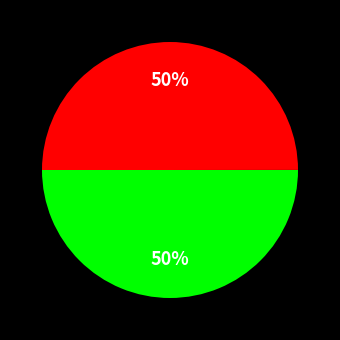

To the nearest percent, what is the average slice percentage?

50%